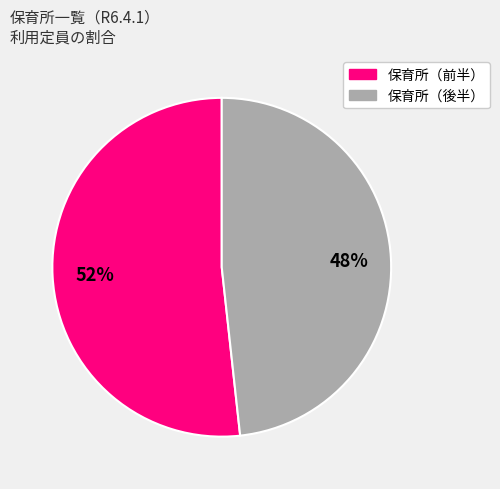

Does any single category account for the majority?

Yes